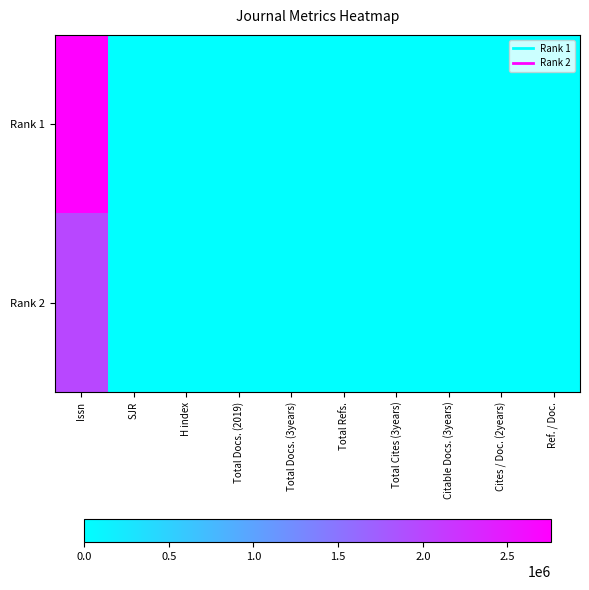

Reading left to right, transcribe all the data shown in this chart.

Rank 1: Issn=2754959	SJR=0	H index=128	Total Docs. (2019)=12	Total Docs. (3years)=13	Total Refs.=41	Total Cites (3years)=582	Citable Docs. (3years)=14	Cites / Doc. (2years)=27	Ref. / Doc.=0
Rank 2: Issn=1988794	SJR=0	H index=113	Total Docs. (2019)=20	Total Docs. (3years)=0	Total Refs.=41	Total Cites (3years)=0	Citable Docs. (3years)=43	Cites / Doc. (2years)=16	Ref. / Doc.=0